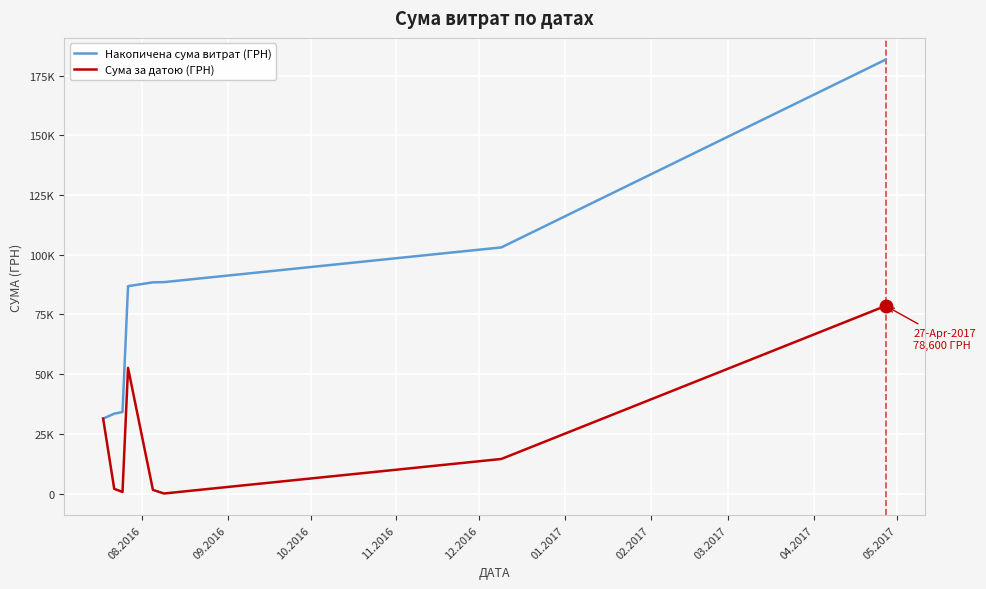

Is this an area chart (filled region under the line)?

No